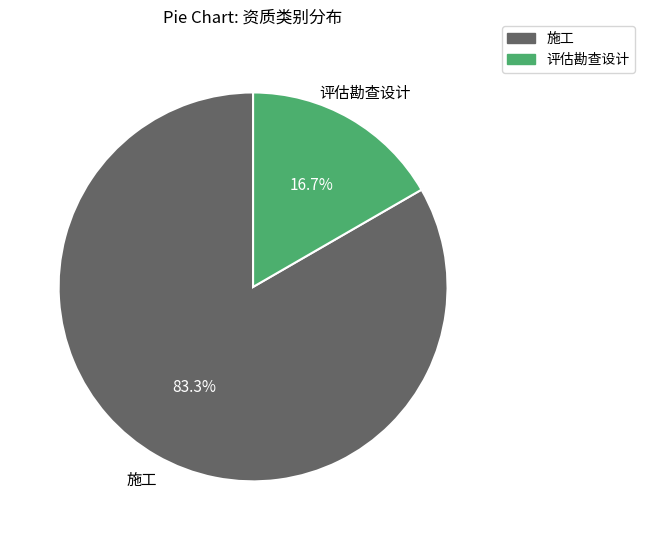

Is there a majority slice in this chart?

Yes